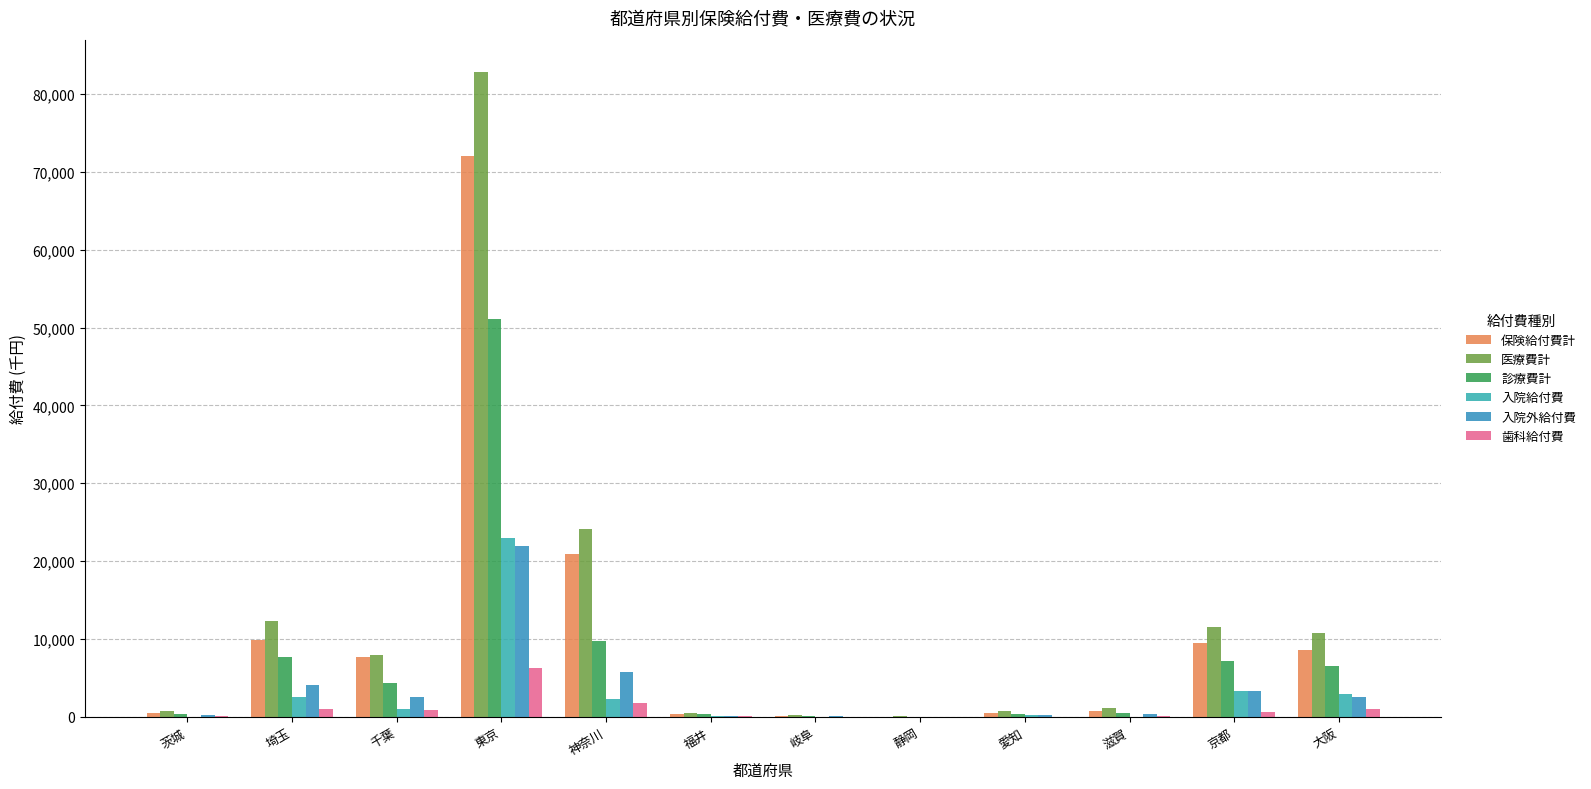

At which category is the sum across all series the highest?

東京